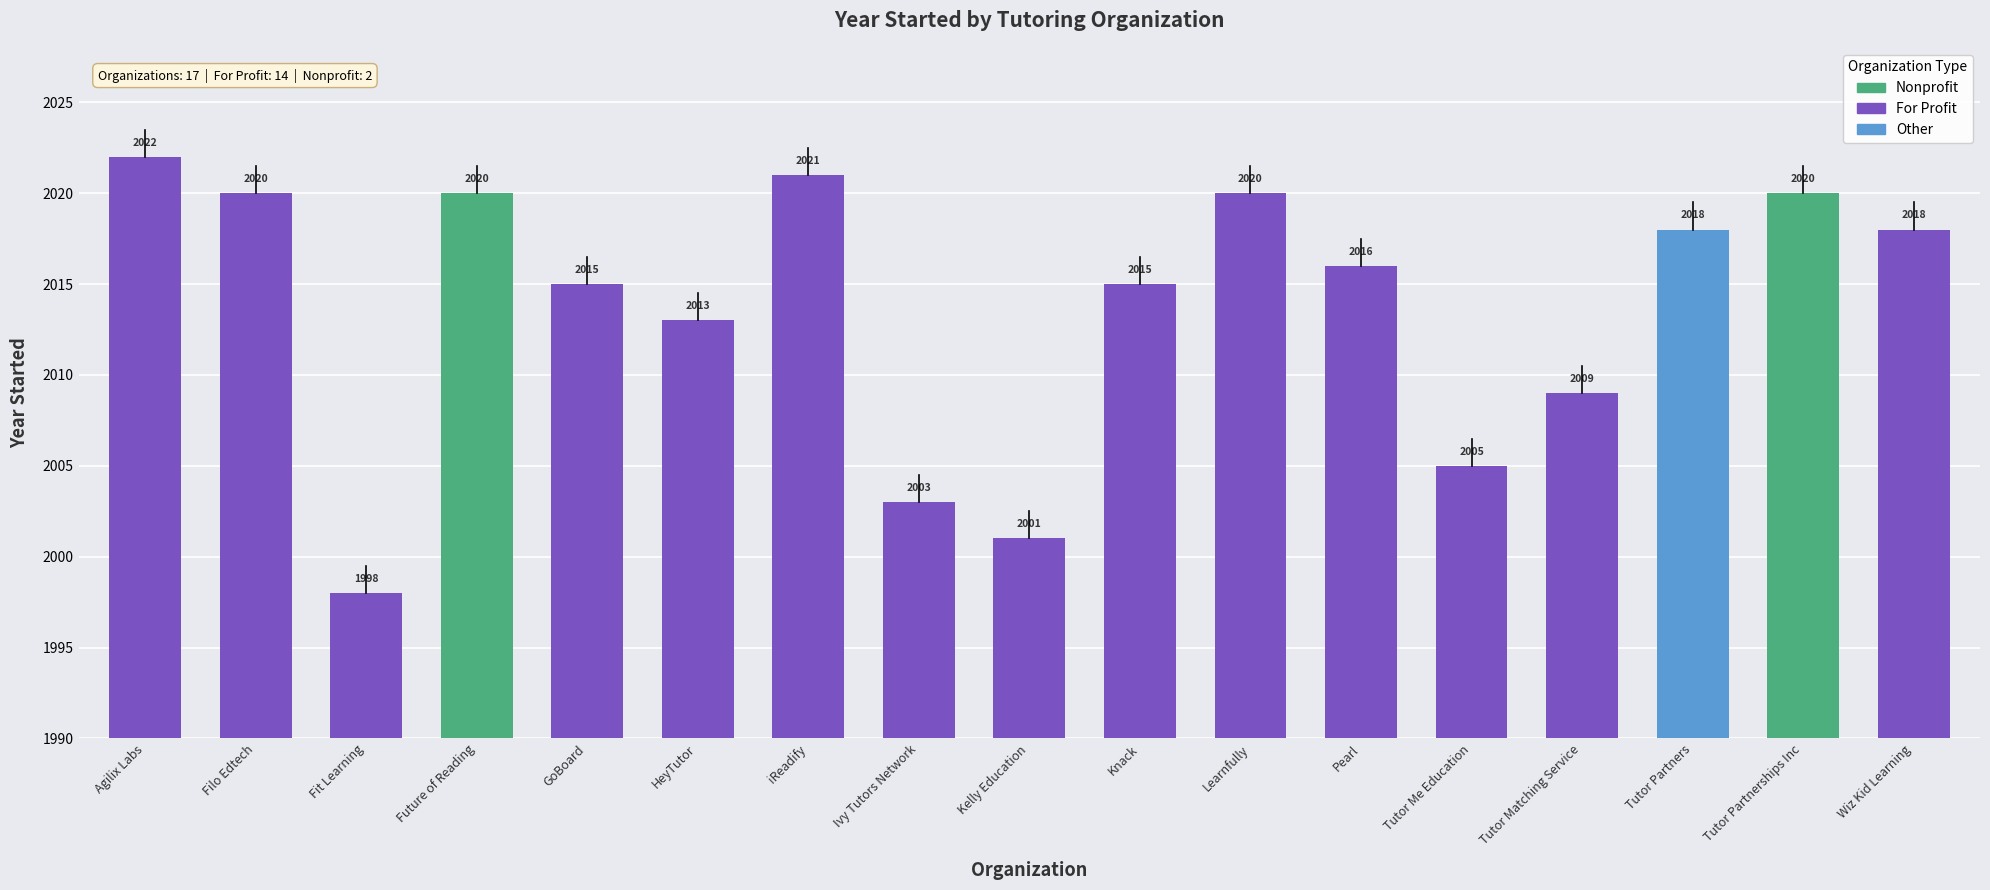

Where is the data nearest to the value 2010?

Tutor Matching Service